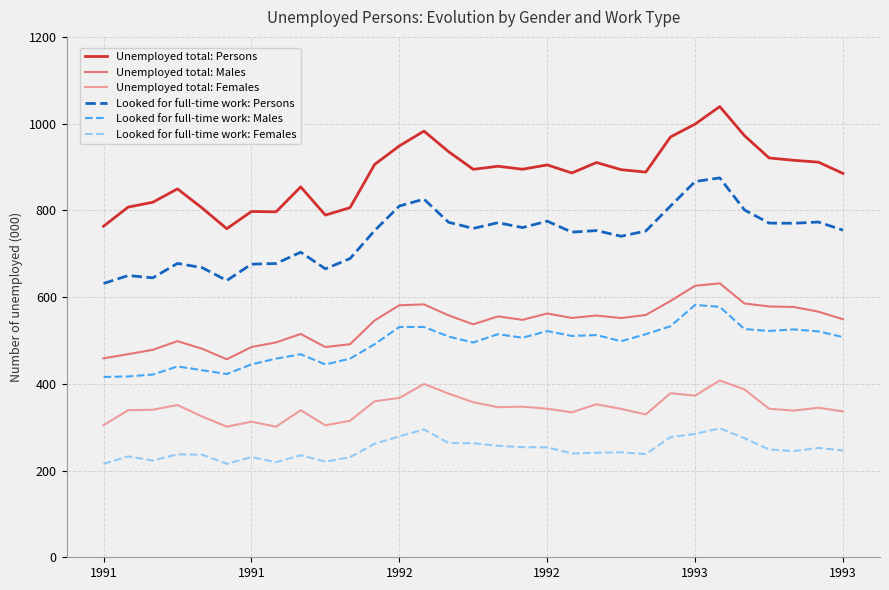

Rank the series by their maximum value, from highest to lowest.

Unemployed total: Persons, Looked for full-time work: Persons, Unemployed total: Males, Looked for full-time work: Males, Unemployed total: Females, Looked for full-time work: Females